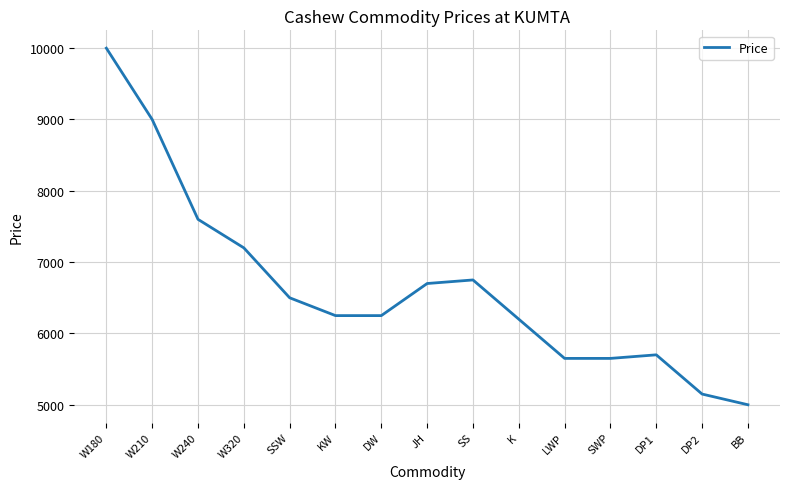

The value at DP1 is 5700. True or false?

True